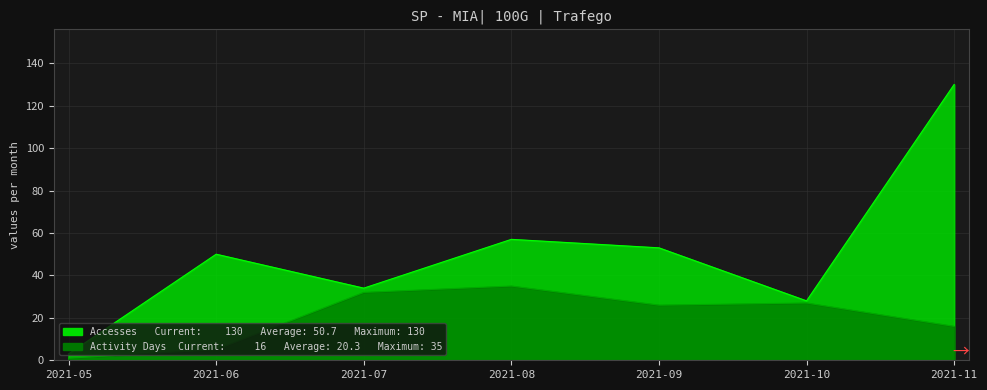

What is the lowest value of the Activity Days series?

1